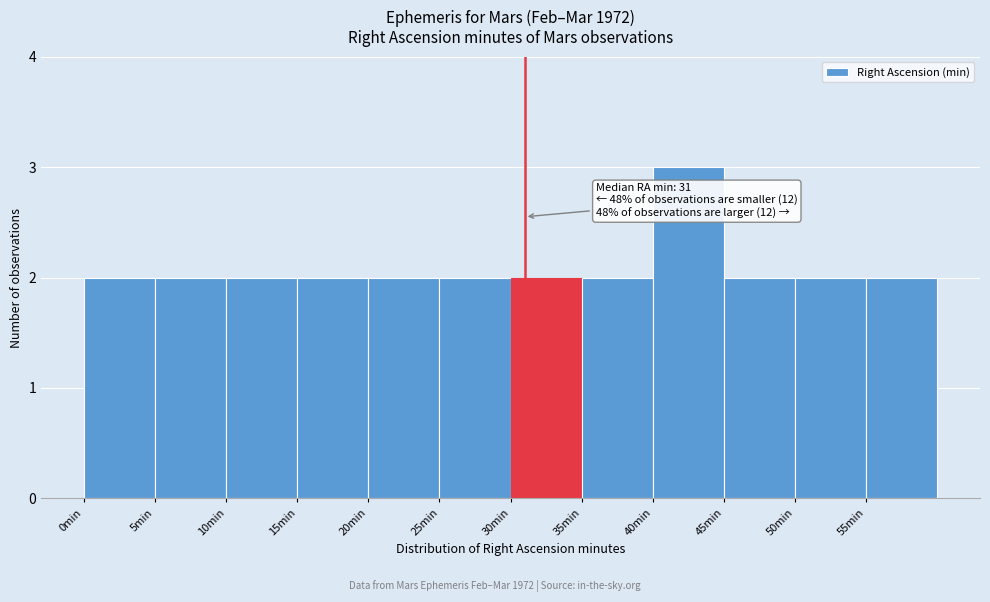

Which range on the x-axis has the tallest bar?

40 to 45